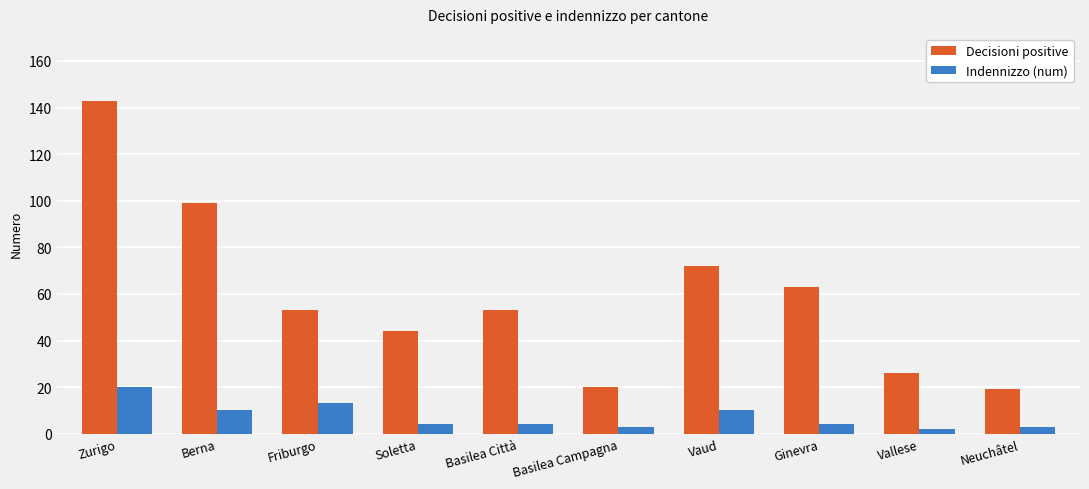

Rank the series by their maximum value, from highest to lowest.

Decisioni positive, Indennizzo (num)